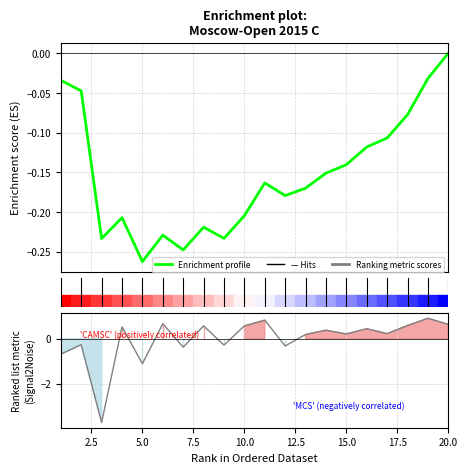

How many values are below 0?

19